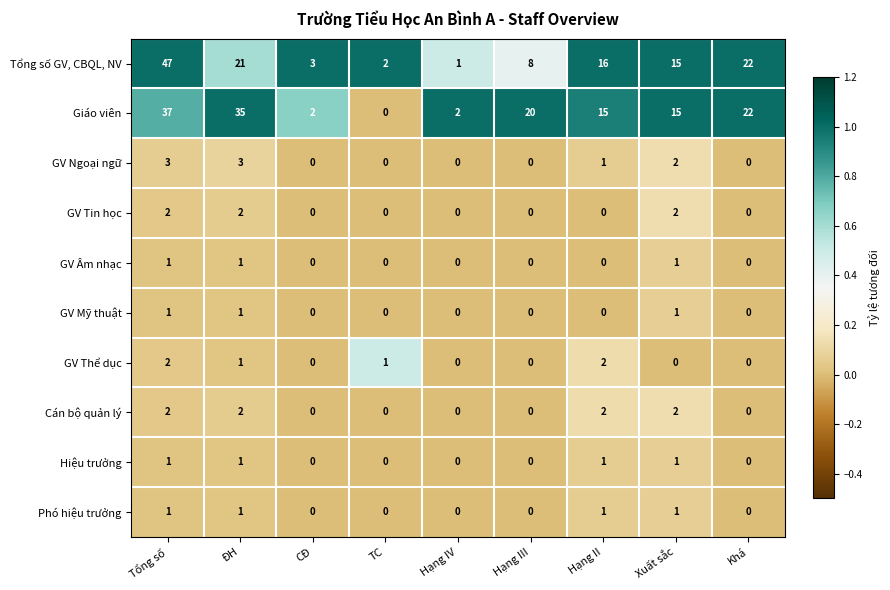

Between CĐ and TC, which series saw the biggest shift?

Giáo viên